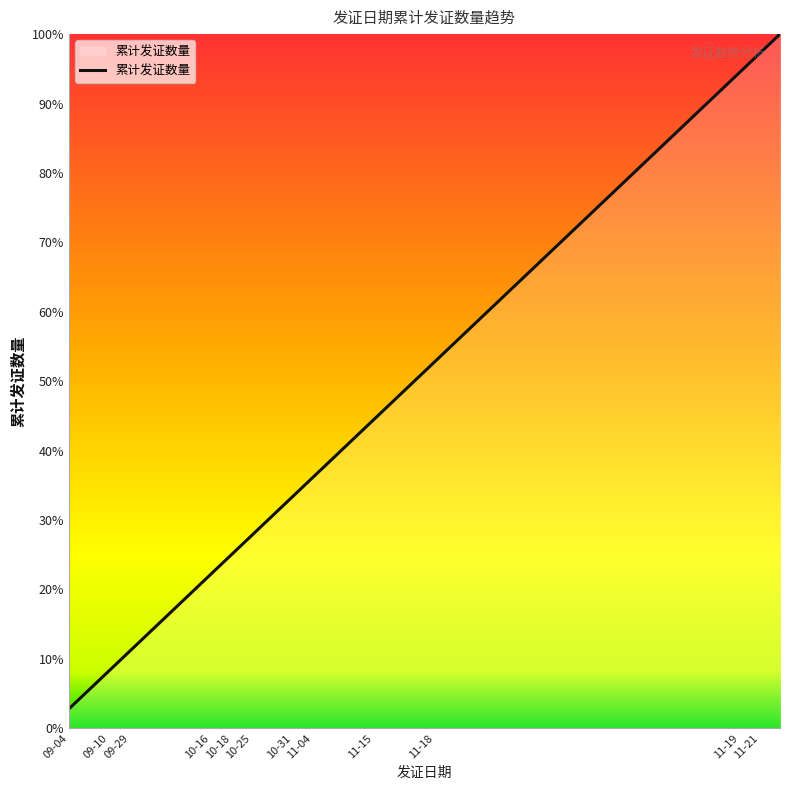

What is the greatest value displayed?

100.0